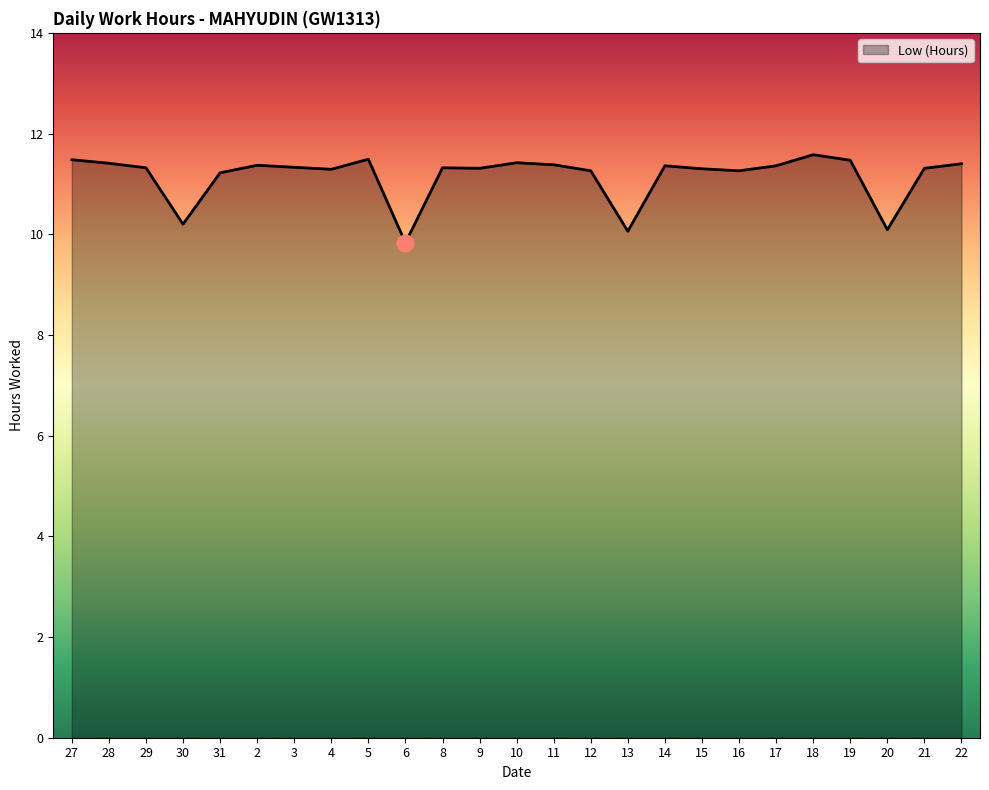

The value at 6 is 9.8. True or false?

True